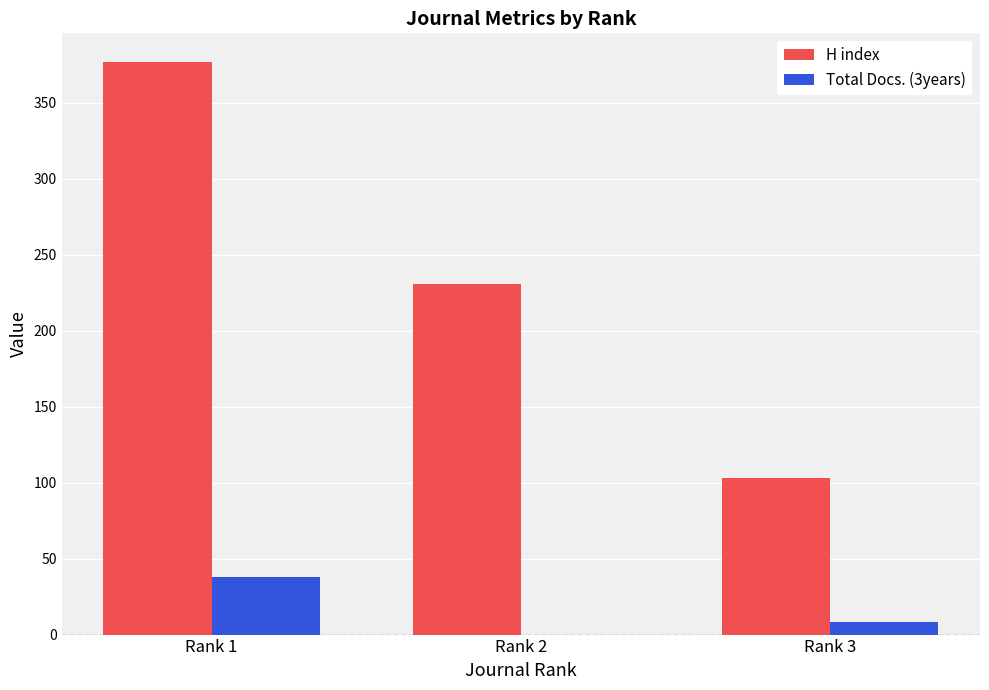

Is the value of Total Docs. (3years) at Rank 2 greater than the value of H index at Rank 3?

No